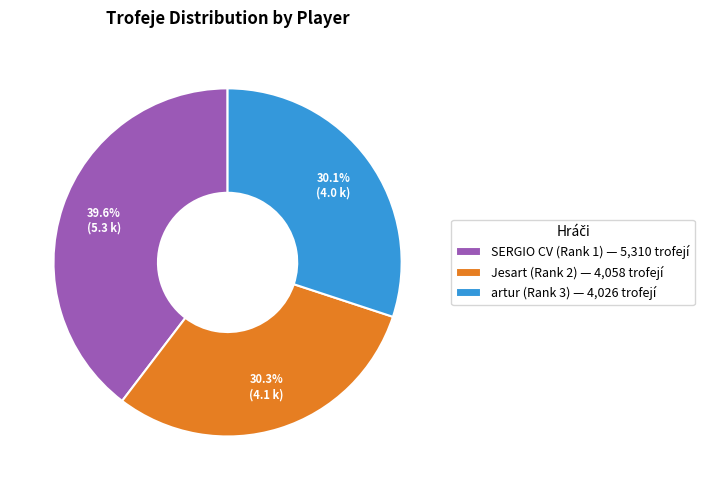

Combined, do artur (Rank 3) and SERGIO CV (Rank 1) account for over 50%?

Yes